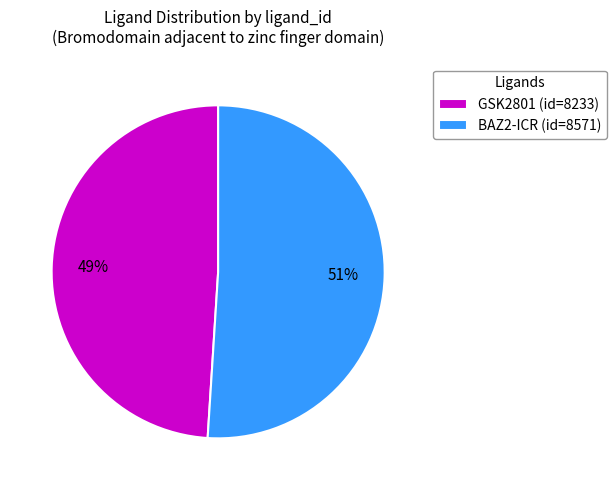

Which slice is the smallest?

GSK2801